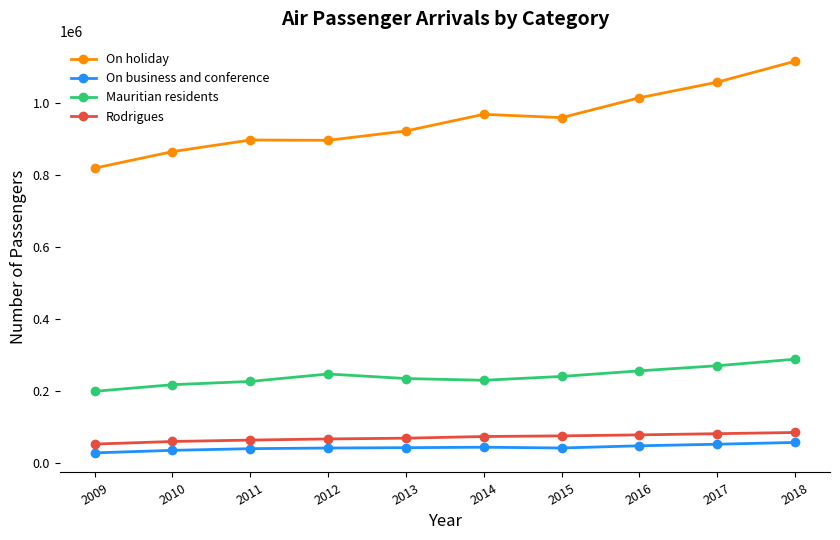

What is the difference between the second highest and minimum values in the On business and conference series?

23996